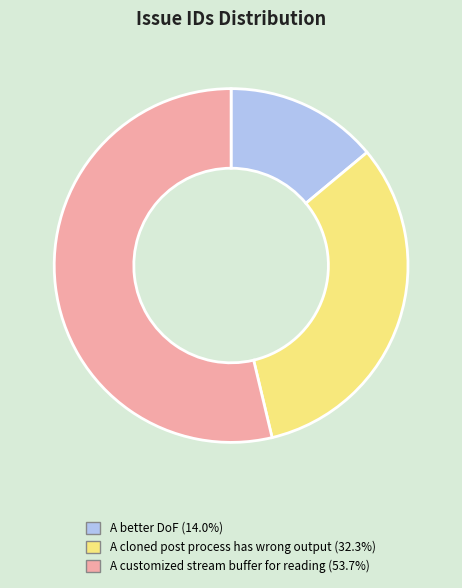

Between A better DoF and A cloned post process has wrong output, which is larger?

A cloned post process has wrong output